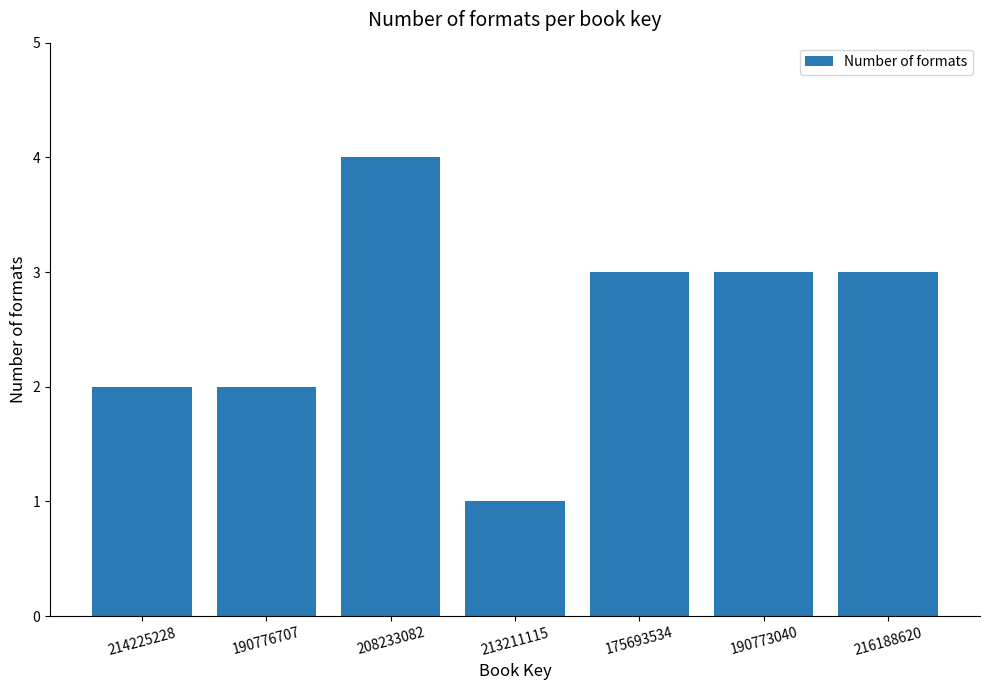

The chart shows a value of 3 at 190773040. True or false?

True